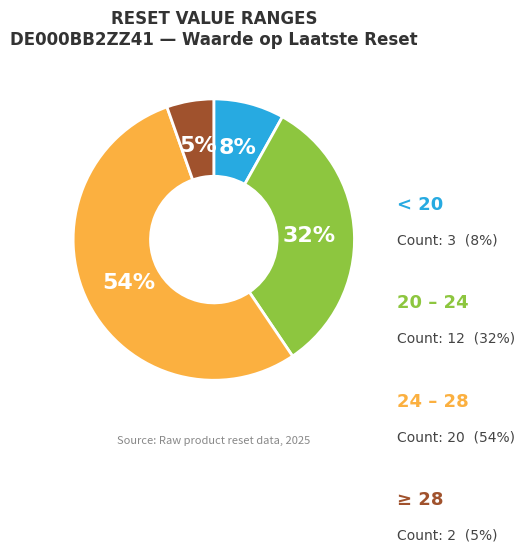

To the nearest percent, what is the difference between the largest and smallest slice percentages?

49%